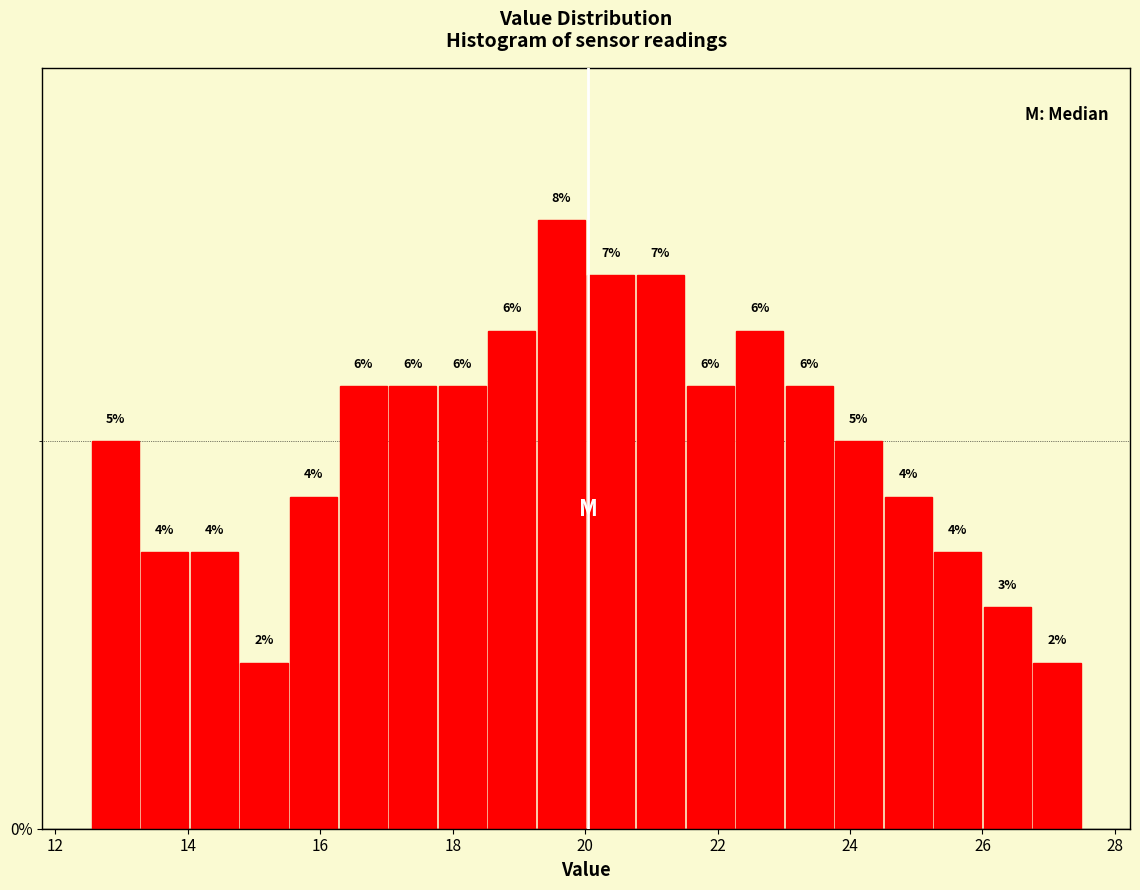

Around what value on the x-axis is the tallest bar? Give the approximate position of its centre, as read against the axis.

19.6